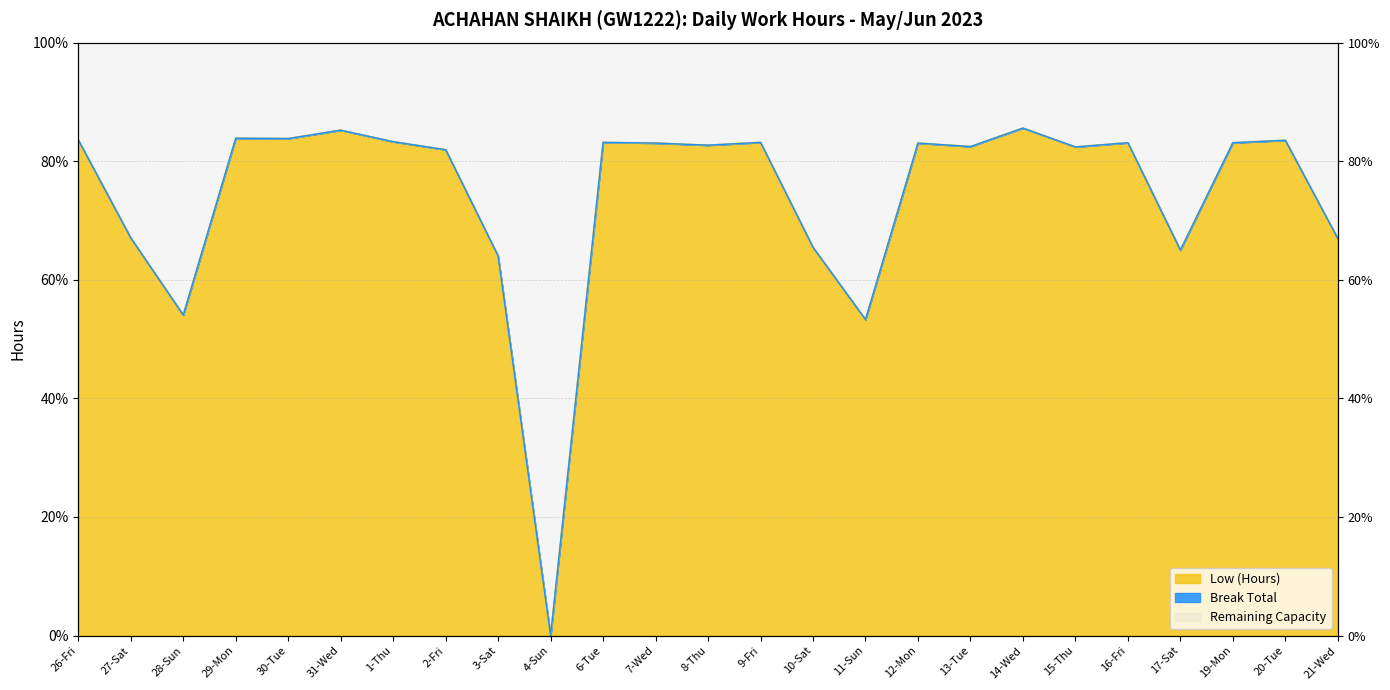

What is the sum of the values at 28-Sun and 17-Sat?

119.1